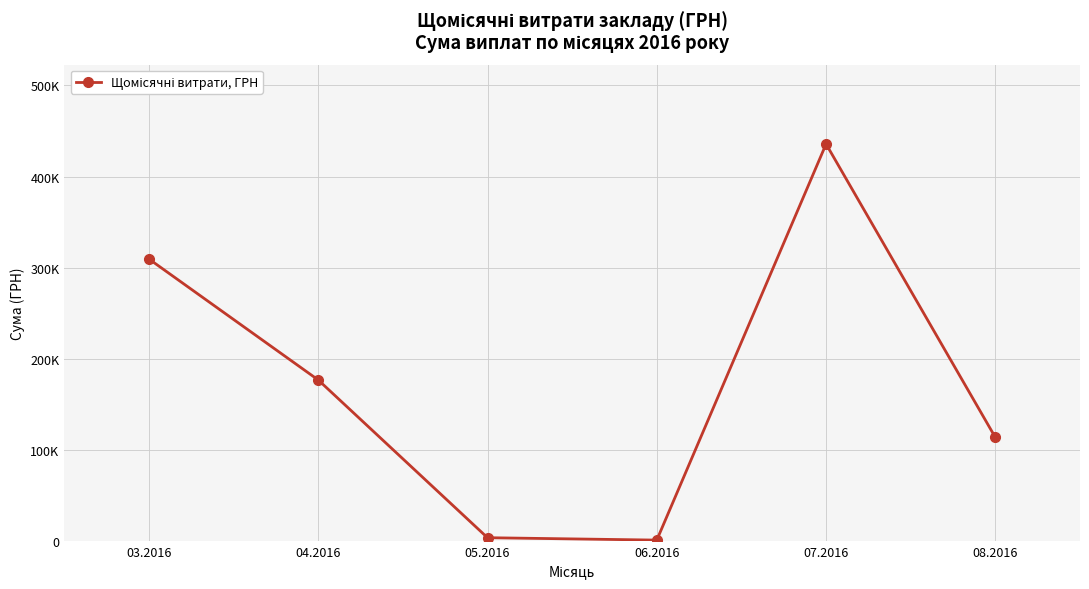

True or false: the data has more than 2 interior local peaks.

False